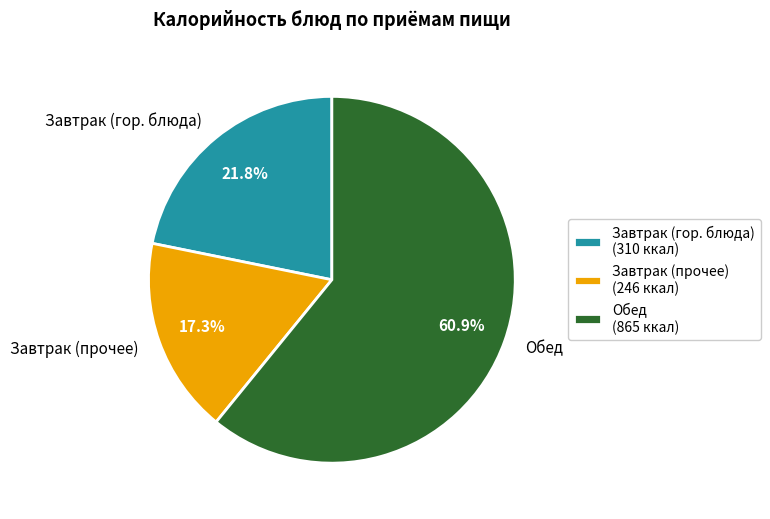

Combined, what portion of the pie is Обед and Завтрак (прочее)?

78.2%